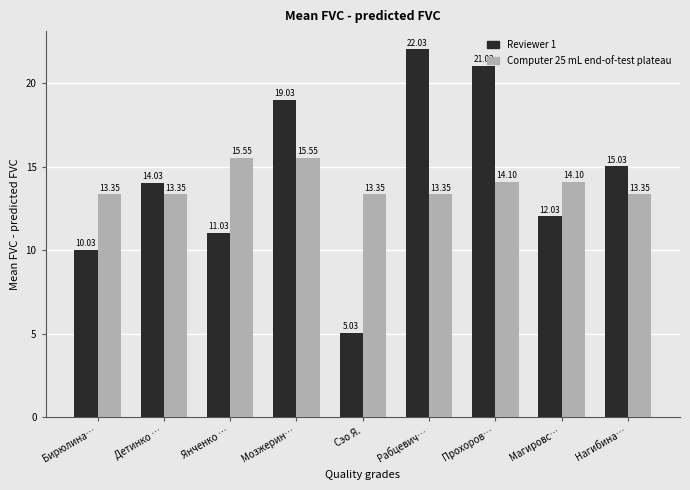

Which series has the largest total across all categories?

Reviewer 1